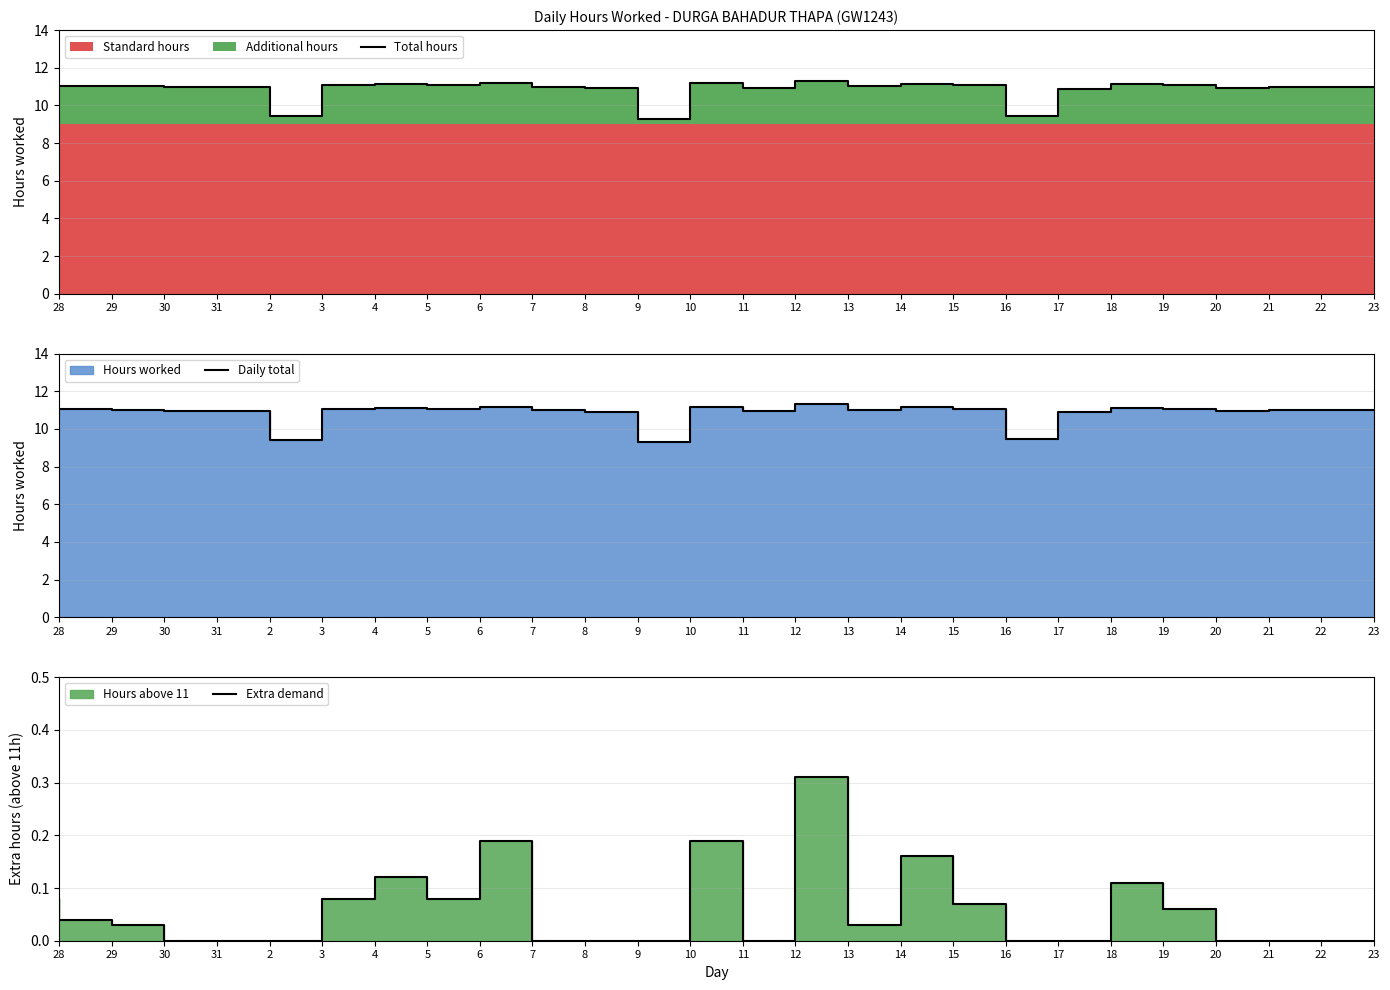

Read the Total hours value at 9.

10.9